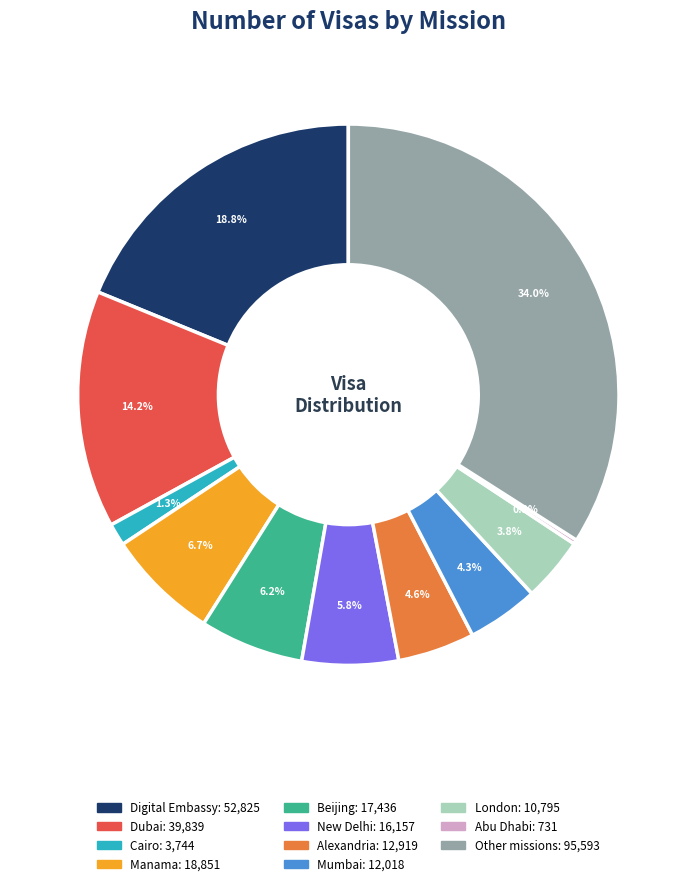

What is the ratio of the value at Alexandria to the value at Manama?

0.7